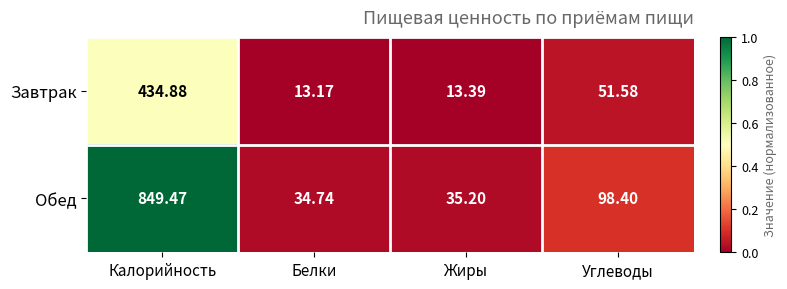

Is the value of Завтрак at Углеводы greater than the value of Обед at Жиры?

Yes